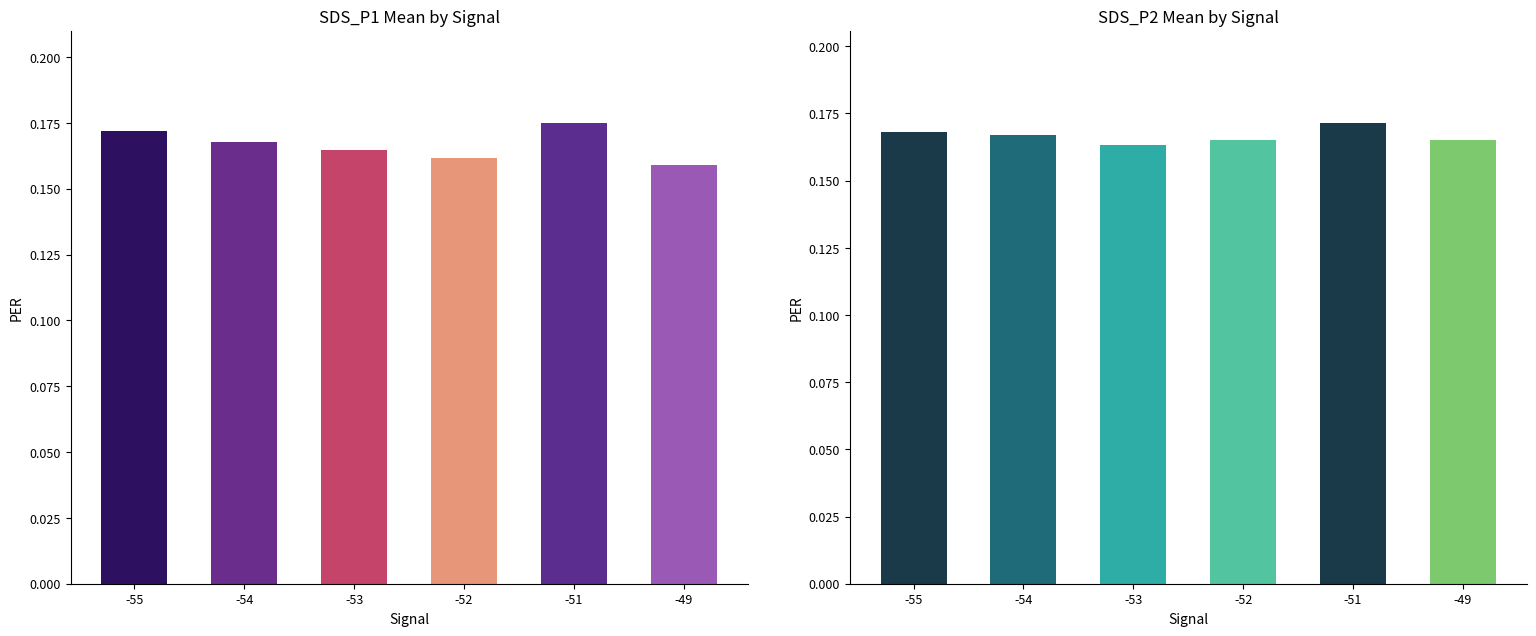

What is the sum of all SDS_P2 values?

1.0